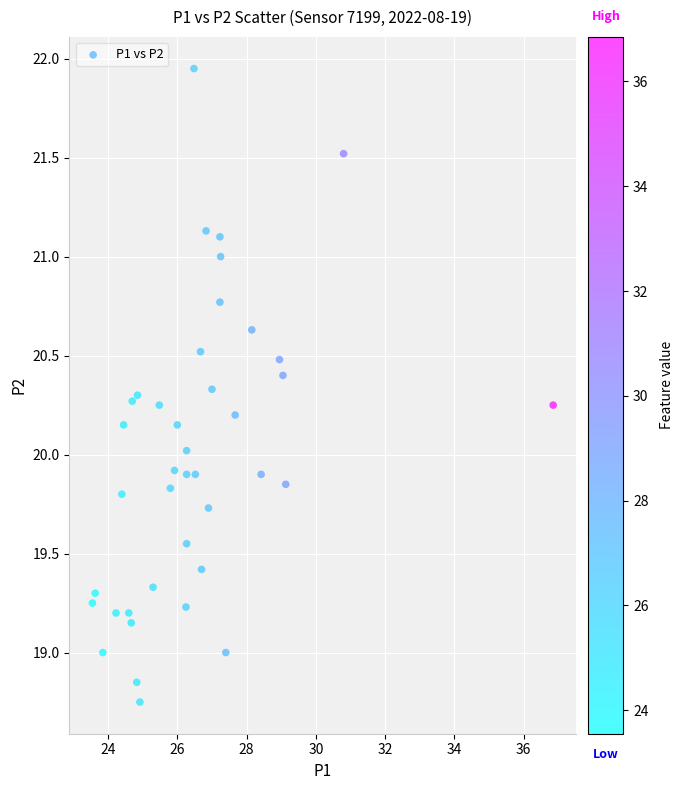

What is the range of Y values (max minus min)?

3.2